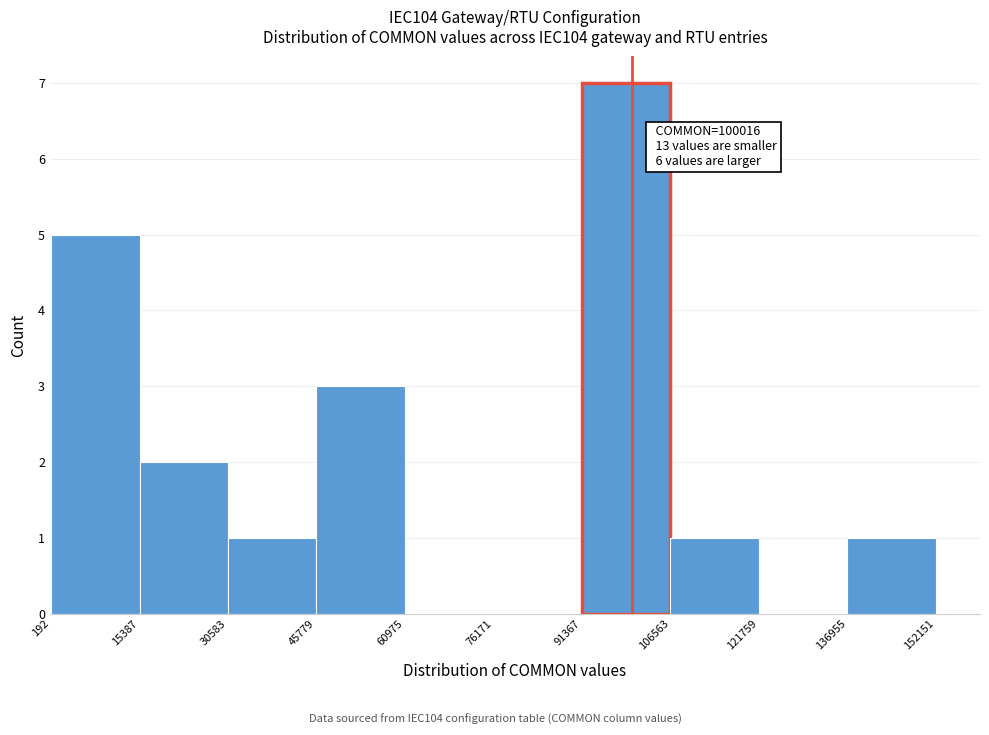

Over which range of the x-axis is the bar tallest?

91367 to 106563